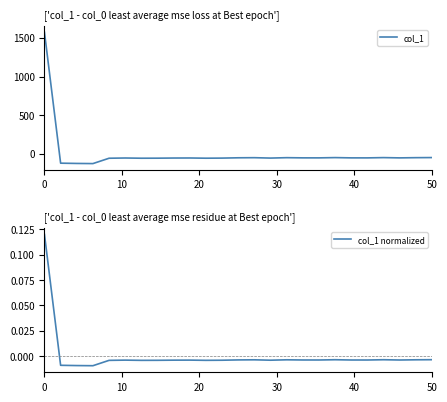

How many times do col_1 normalized and col_1 cross each other?

1